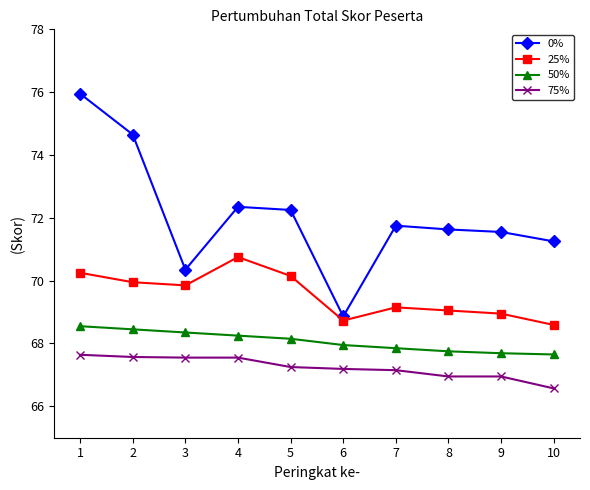

Rank the series by their maximum value, from highest to lowest.

0%, 25%, 50%, 75%